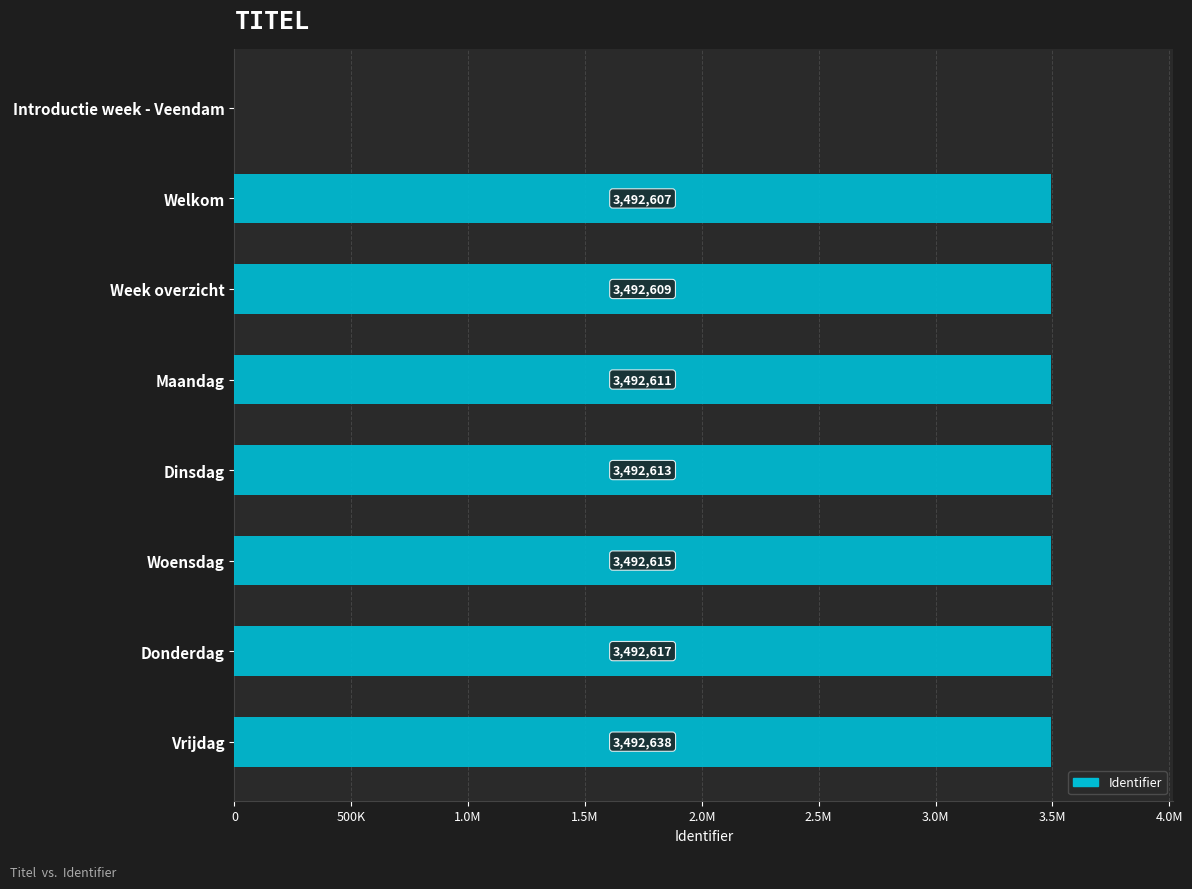

How many values exceed 3492613?

3